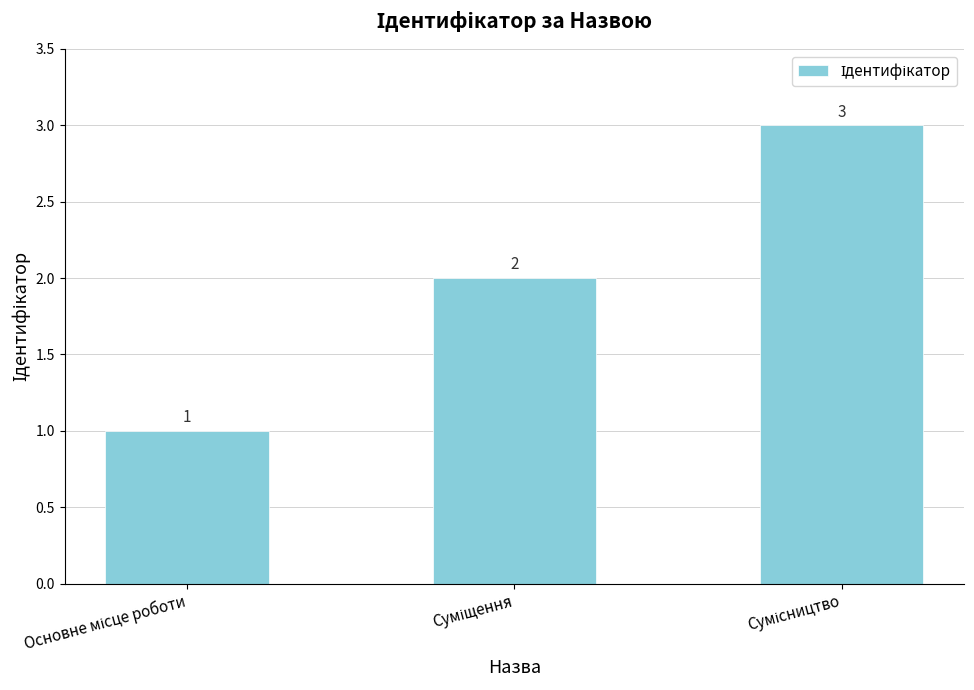

Reading left to right, what are all the values shown in this chart?

1	2	3